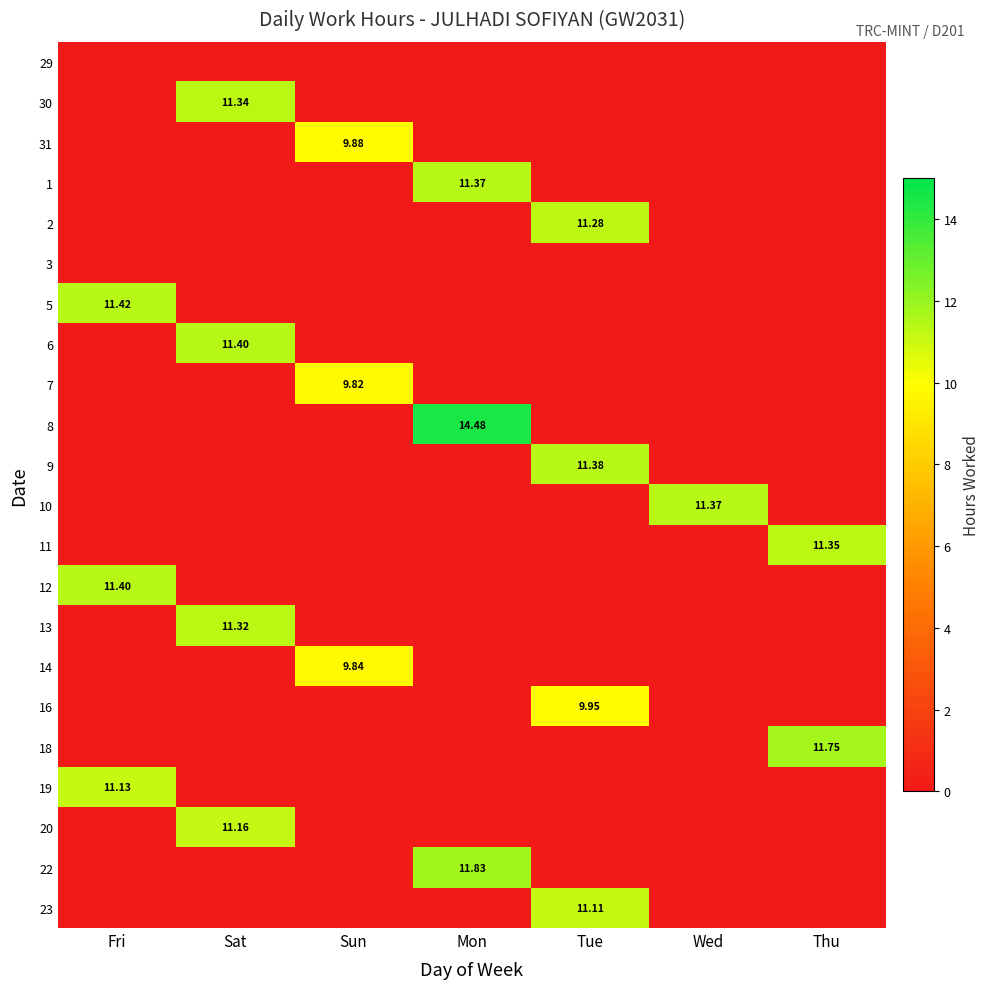

Is the value of 31 at Sun greater than the value of 7 at Sun?

Yes